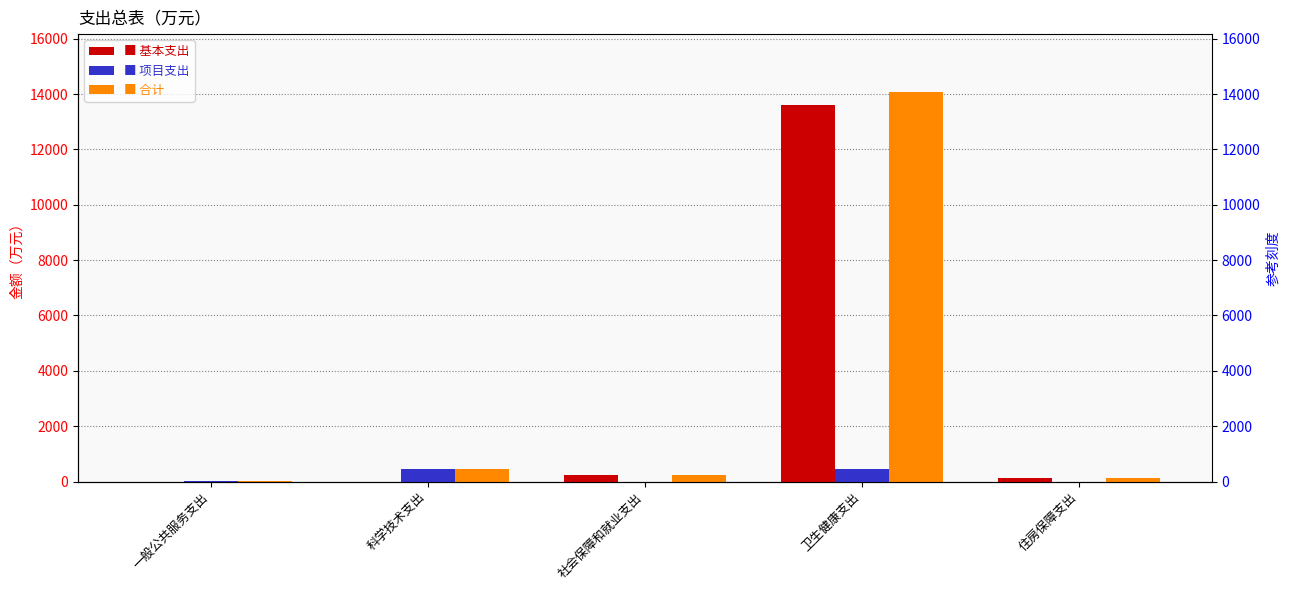

At which category is the sum across all series the highest?

卫生健康支出